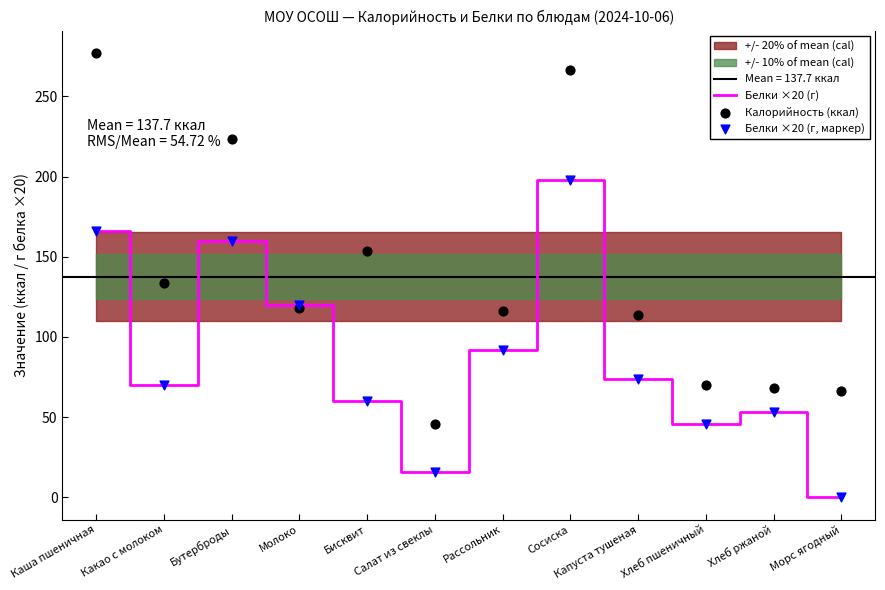

At how many categories does at least one series exceed 177?

3